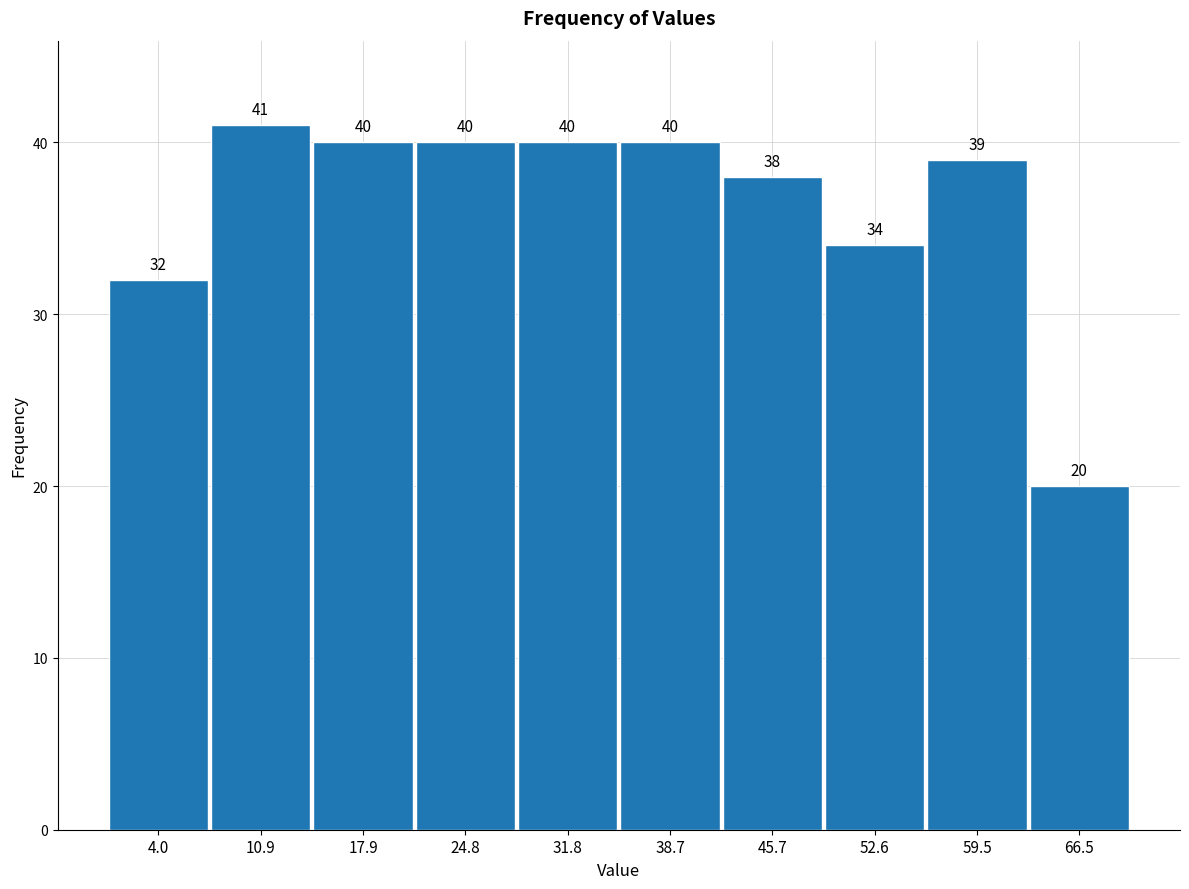

Reading left to right, list every bar in this chart as the range it spans on the x-axis followed by its height. The bar edges are not printed on the chart, so give them approximately, as read against the axis.

1 to 7: 32
7 to 14: 41
14 to 21: 40
21 to 28: 40
28 to 35: 40
35 to 42: 40
42 to 49: 38
49 to 56: 34
56 to 63: 39
63 to 70: 20